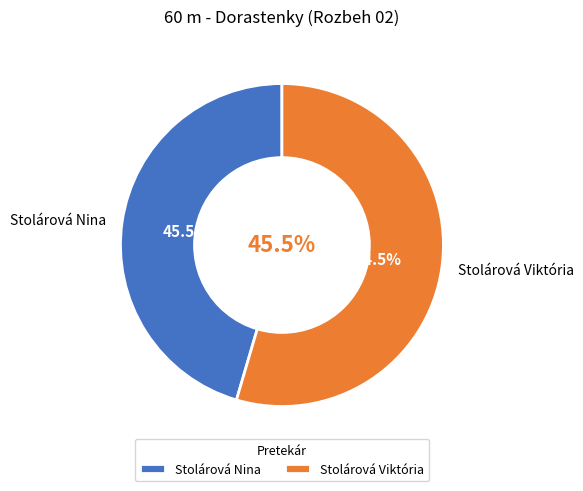

True or false: Stolárová Viktória accounts for 49% of the total.

False